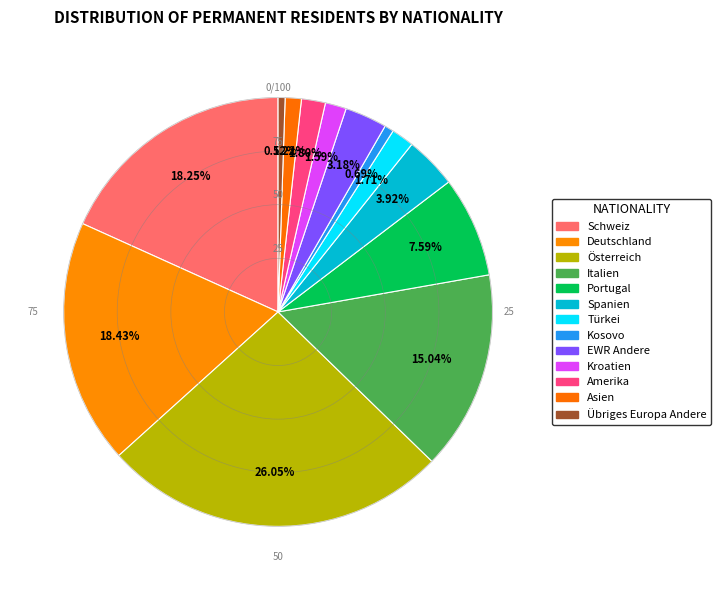

Is it true that Italien is 28% of the pie?

False